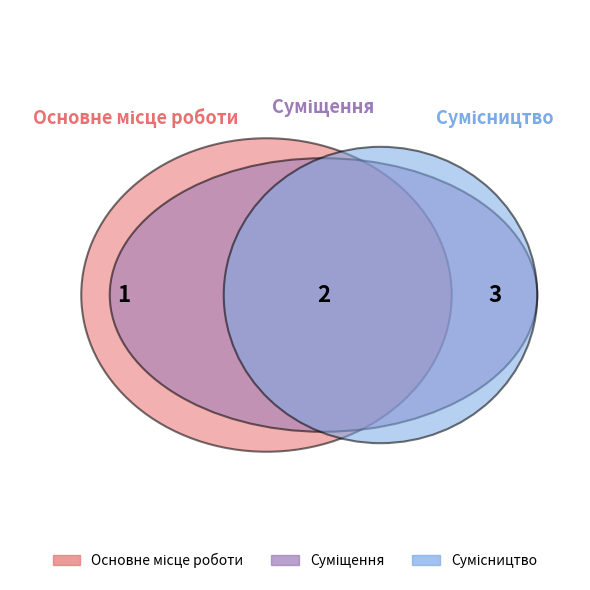

Which category has the smallest portion of the pie?

Основне місце роботи